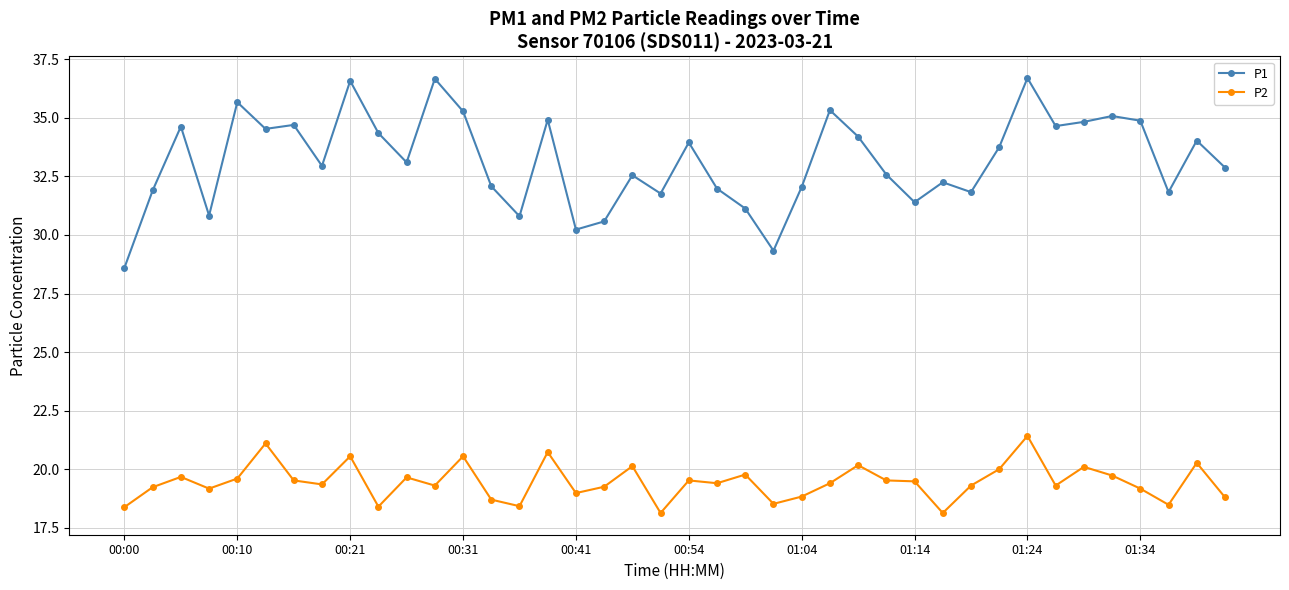

True or false: P2 and P1 cross at least once.

False